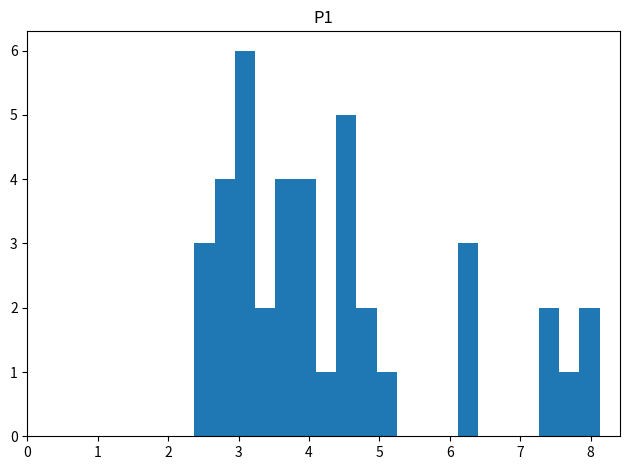

Read against the x-axis, roughly where is the centre of the tallest bar?

3.1